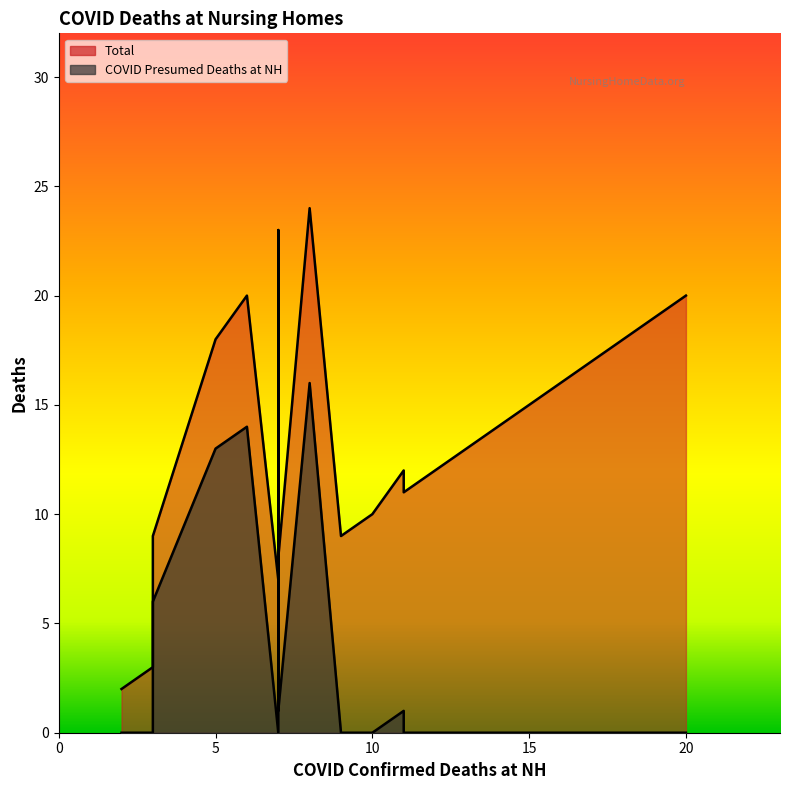

What are all the series names shown in the legend?

Total, COVID Presumed Deaths at NH